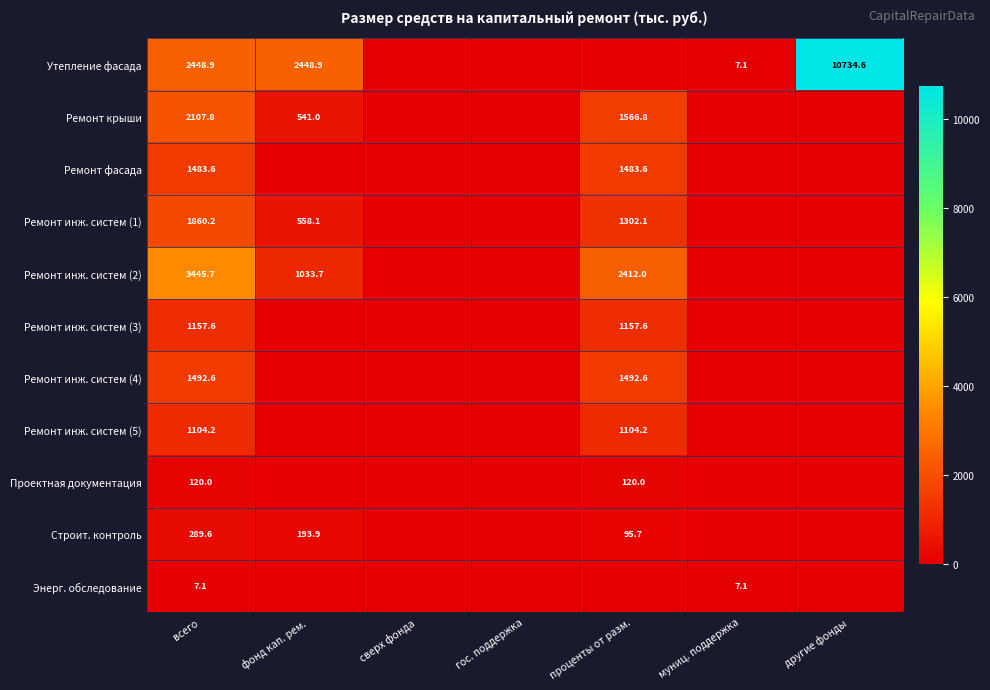

At which category is the sum across all series the highest?

всего